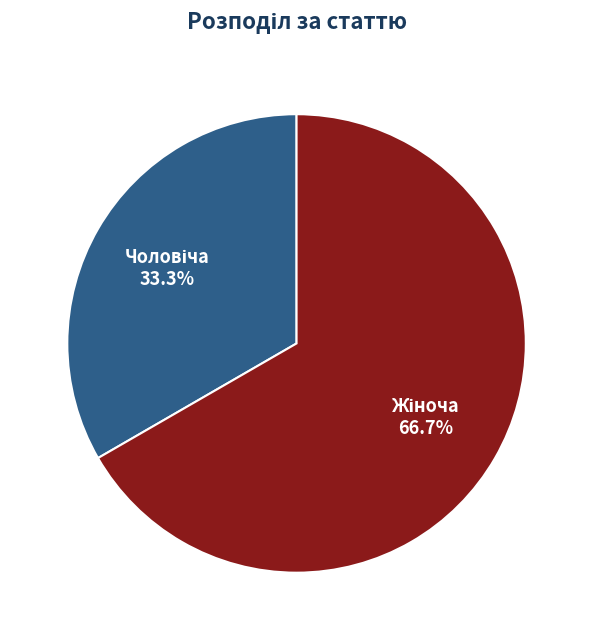

Is there a majority slice in this chart?

Yes